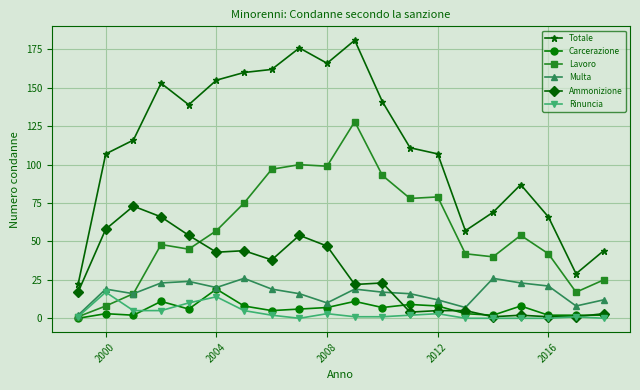

Which series has the largest range (max minus min)?

Totale